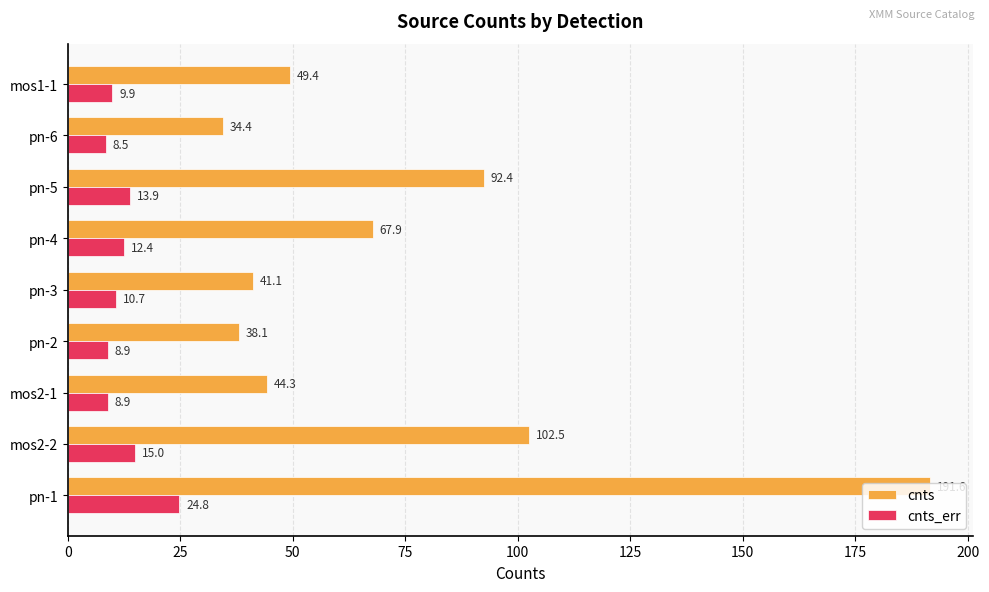

Where is cnts nearest to the value 113?

mos2-2